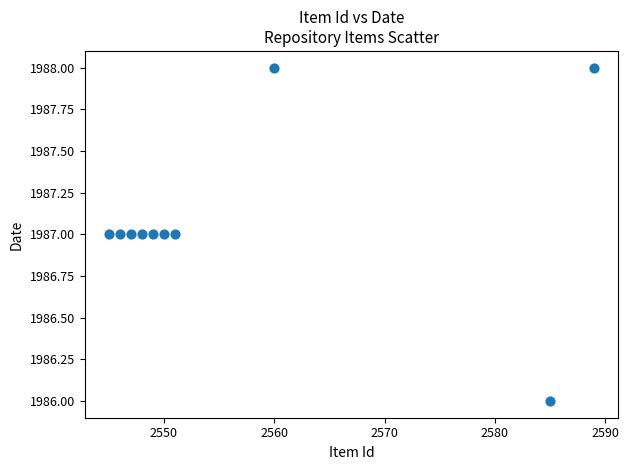

What is the range of X values (max minus min)?

44